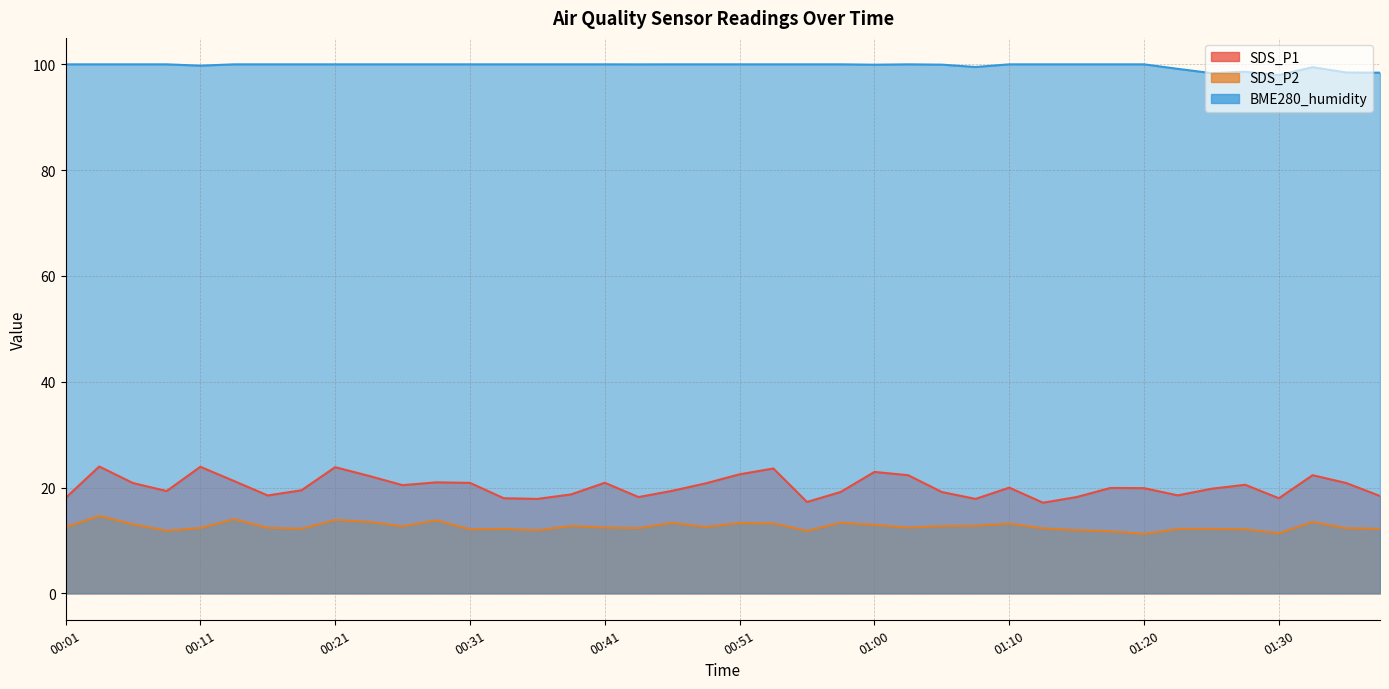

The value of SDS_P1 at 00:16 is 18.5. True or false?

True